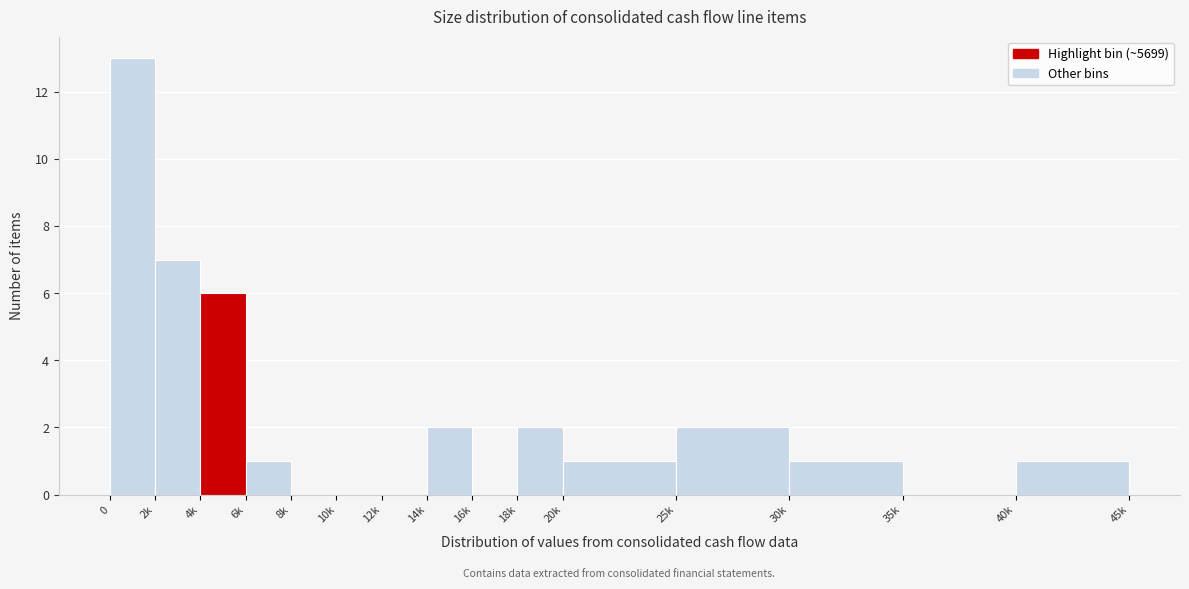

Reading left to right, what are all the values shown in this chart?

0=13	2k=7	4k=6	6k=1	8k=0	10k=0	12k=0	14k=2	16k=0	18k=2	20k=1	25k=2	30k=1	35k=0	40k=1